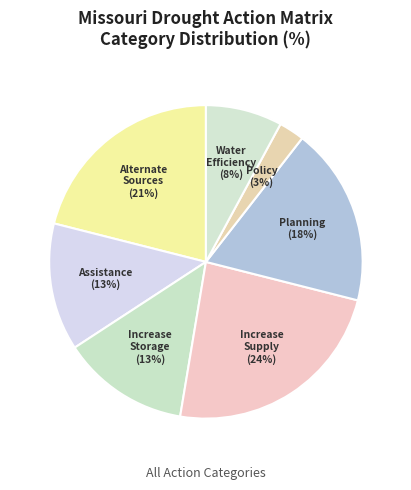

Between Assistance and Planning, which is larger?

Planning